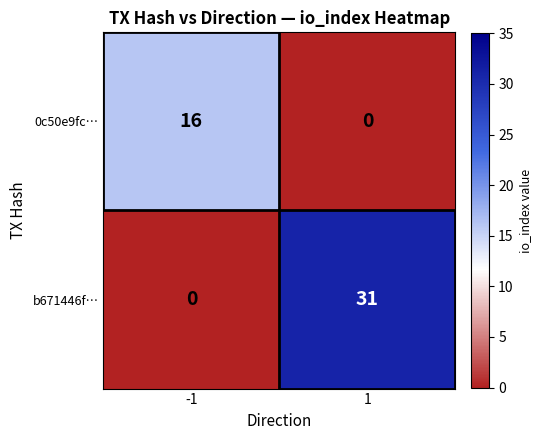

What is the sum of the 0c50e9fc… values at -1 and 1?

16